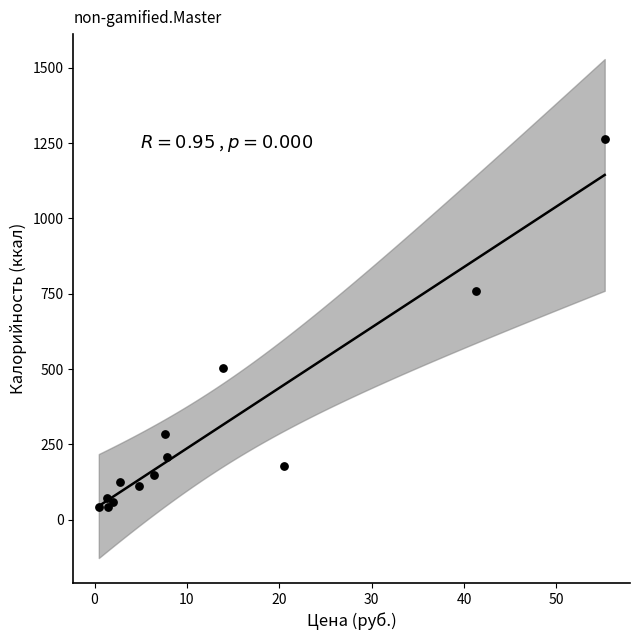

What is the range of X values (max minus min)?

54.8